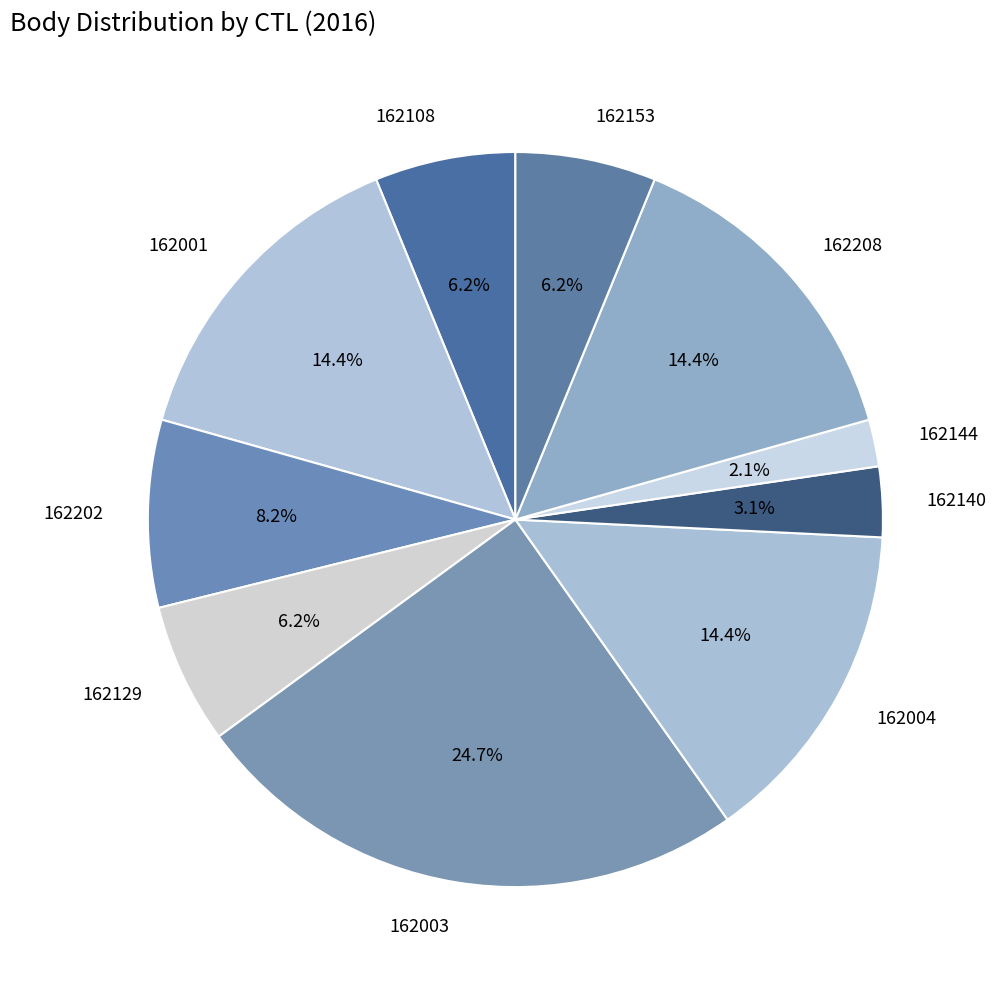

To the nearest percent, what portion does 162108 represent?

6%